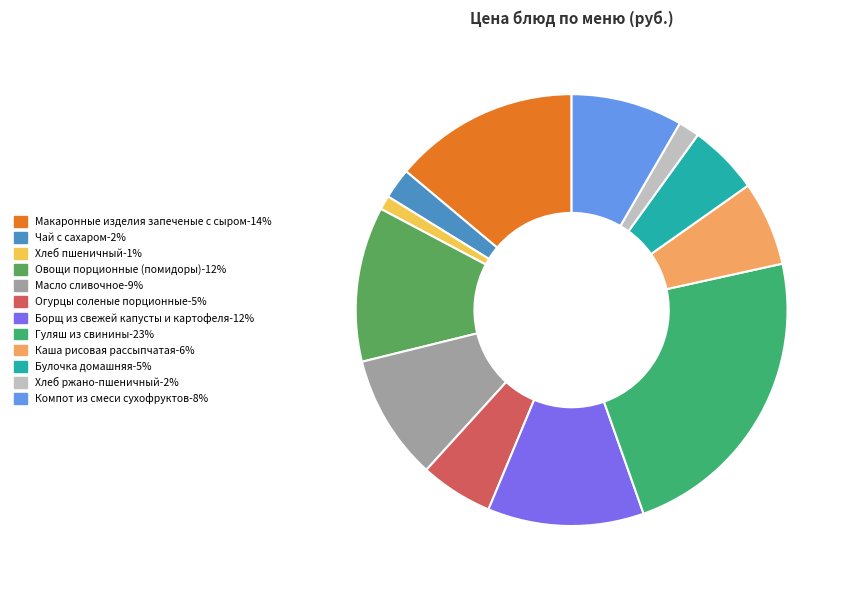

Combined, do Масло сливочное and Гуляш из свинины account for over 50%?

No